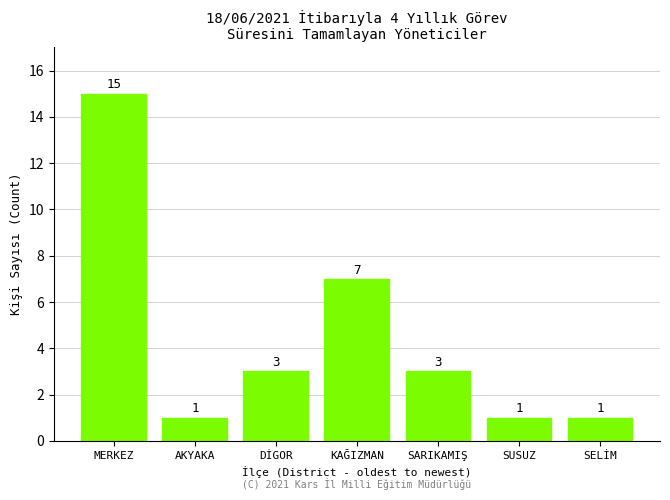

Reading left to right, transcribe all the data shown in this chart.

MERKEZ=15	AKYAKA=1	DİGOR=3	KAĞIZMAN=7	SARIKAMIŞ=3	SUSUZ=1	SELİM=1